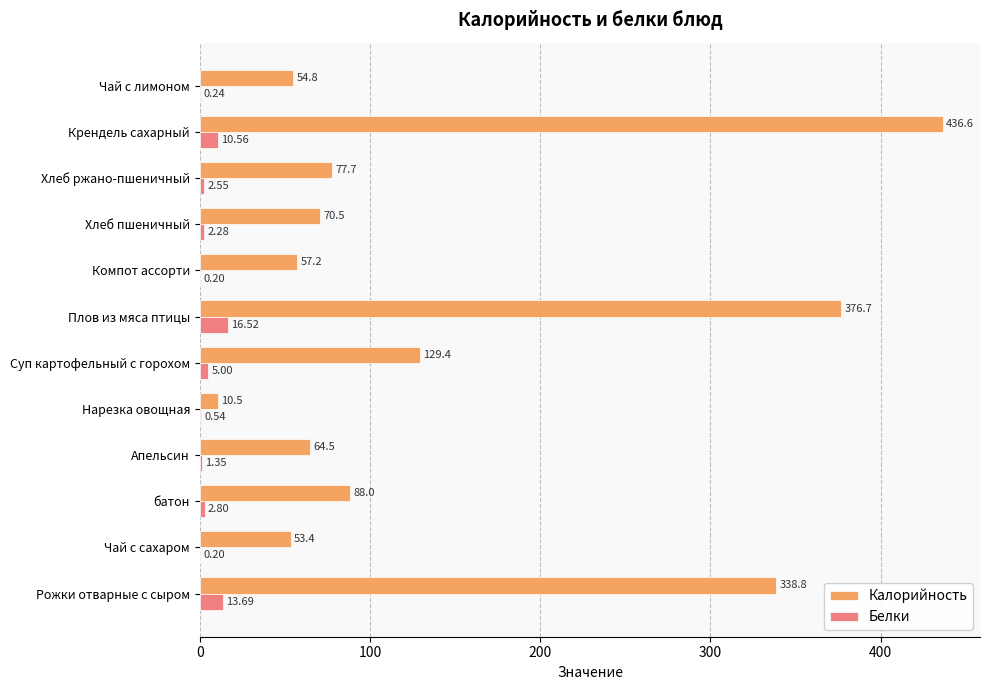

Which series has the largest range (max minus min)?

Калорийность